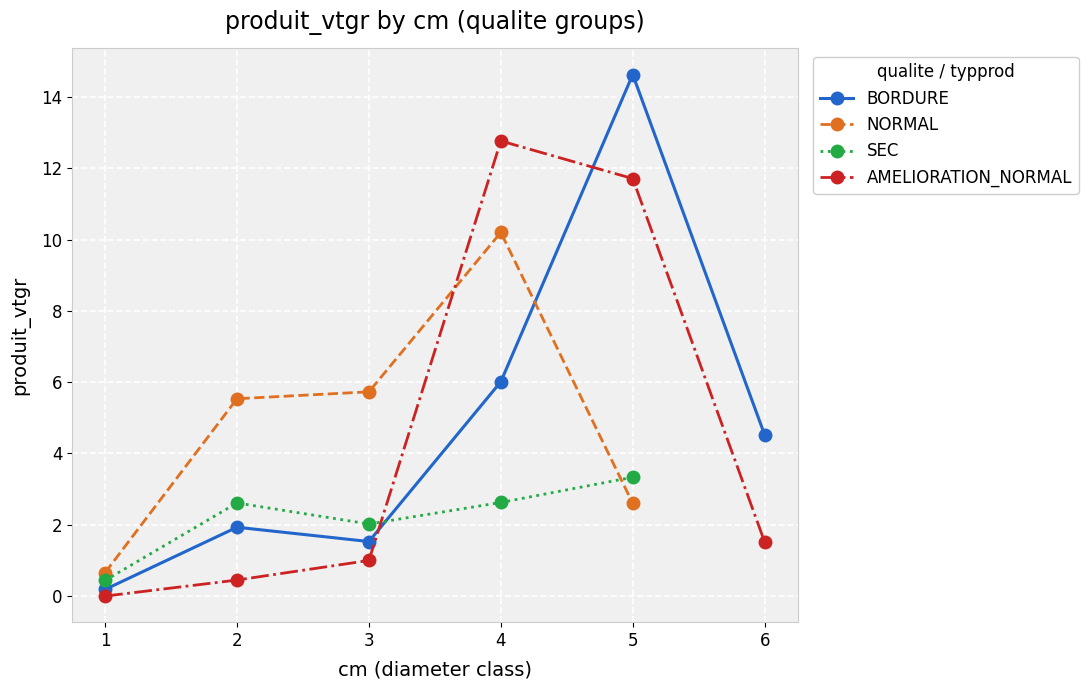

Between 1 and 4, which series saw the biggest shift?

AMELIORATION_NORMAL